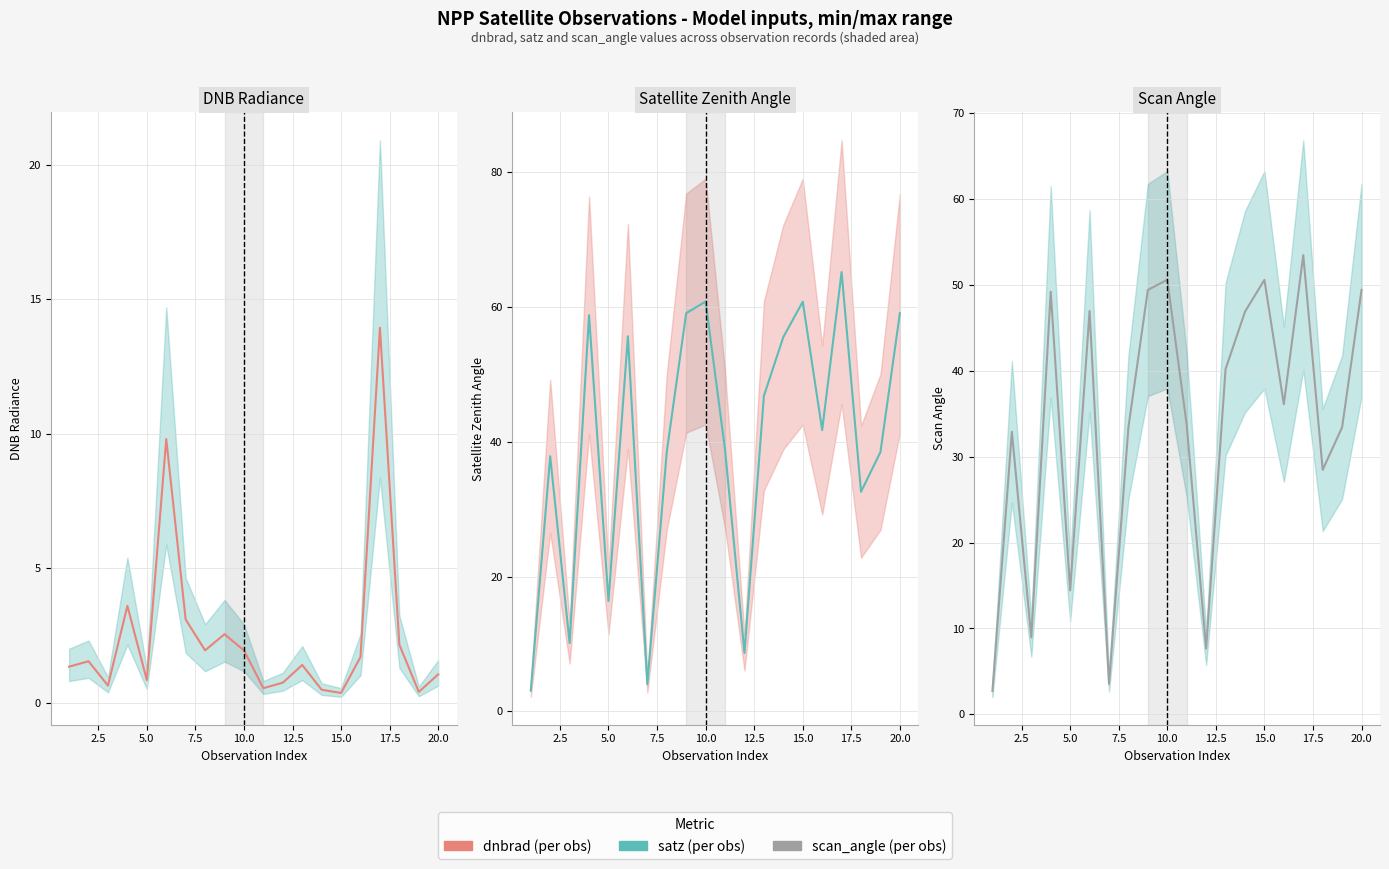

How many lines are shown in the chart?

3